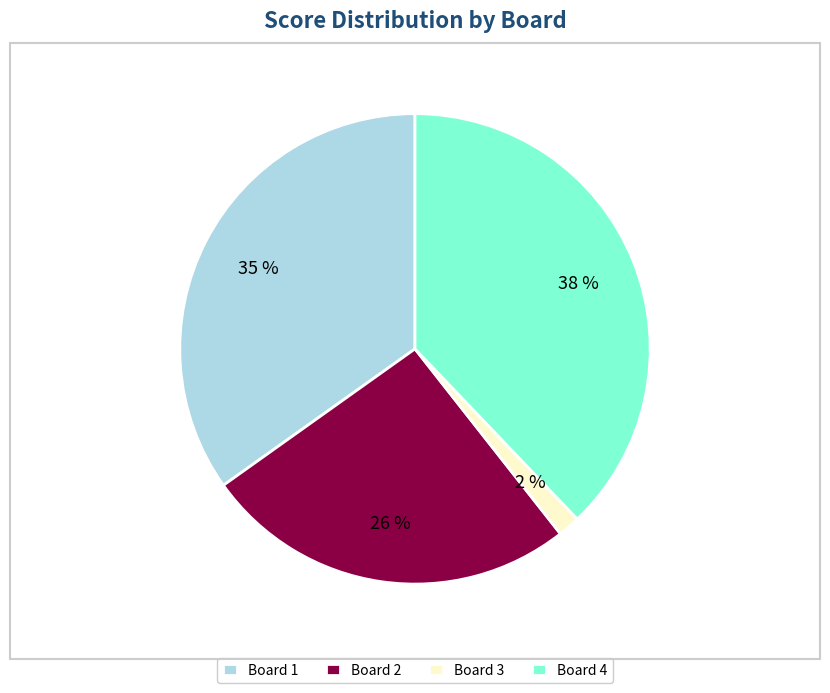

To the nearest percent, what is the difference between the Board 2 and Board 4 slice percentages?

12%